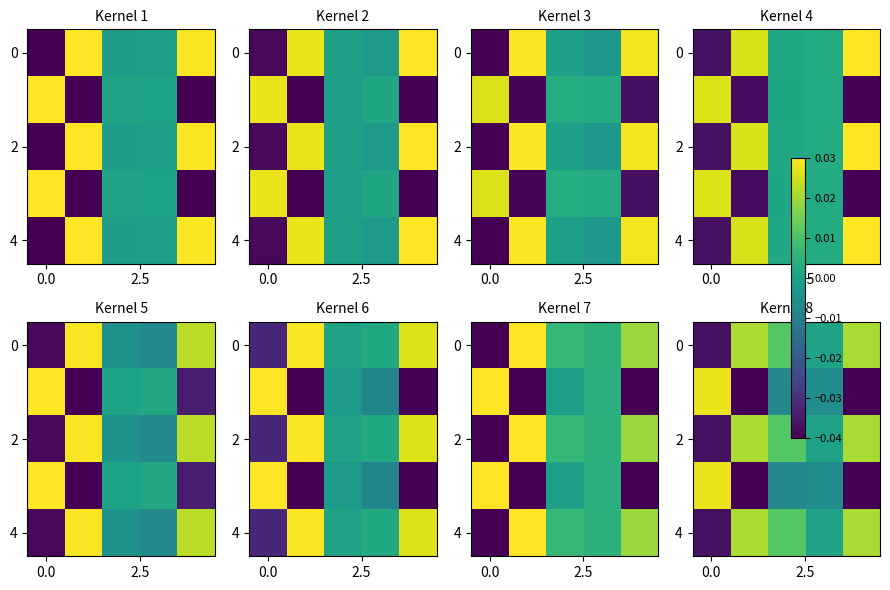

Which series changed the most between 0.0 and 3?

row_0